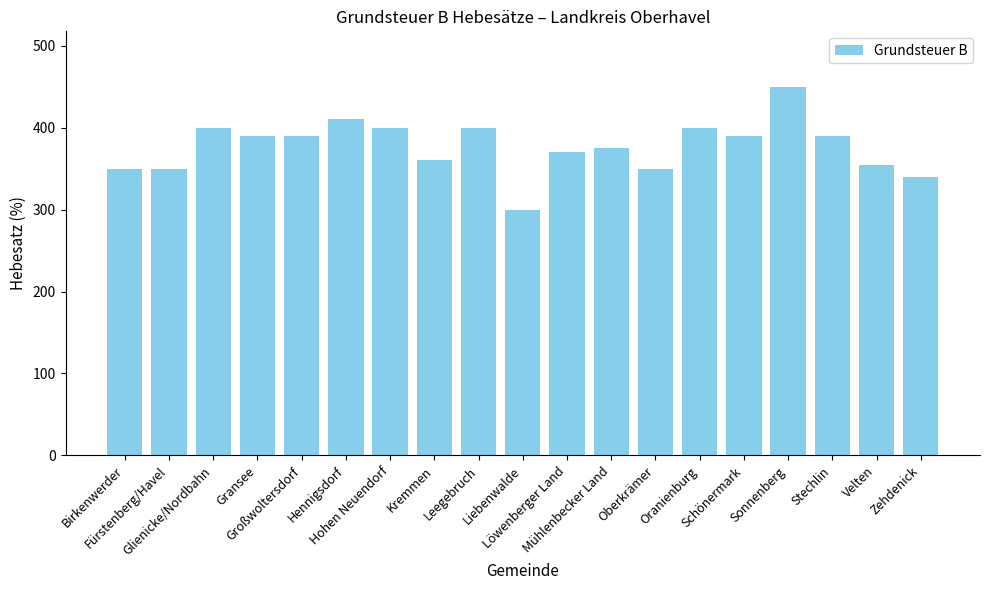

The value at Birkenwerder is 87. True or false?

False